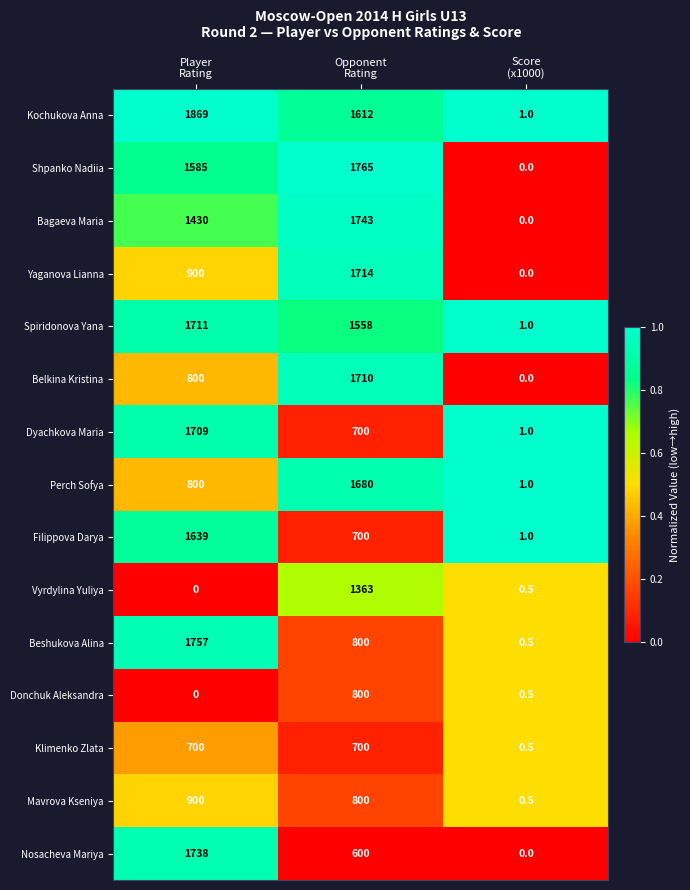

At how many categories does at least one series exceed 0?

3